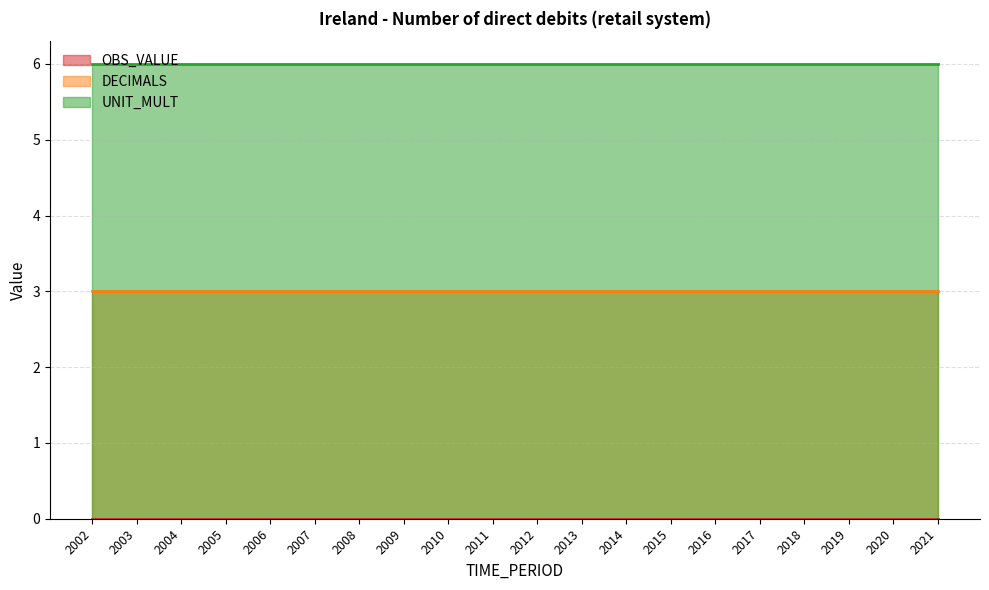

Which category has the lowest value in the OBS_VALUE series?

2002